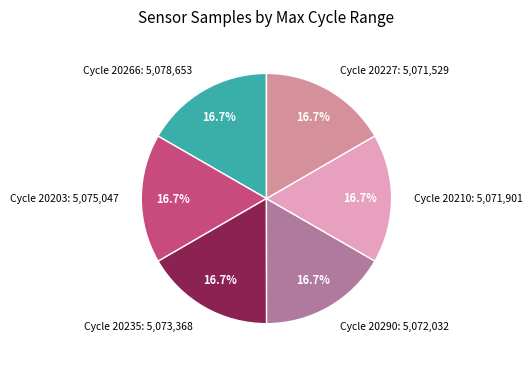

Does Cycle 20210: 5,071,901 represent more than half of the total?

No